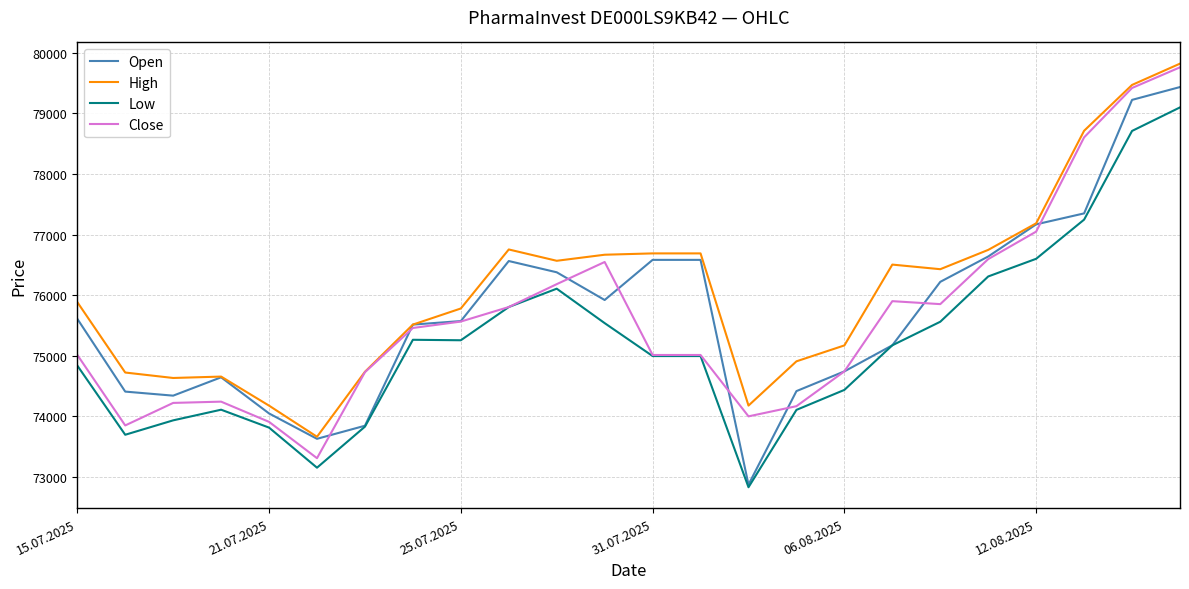

Which series has the largest total across all categories?

High